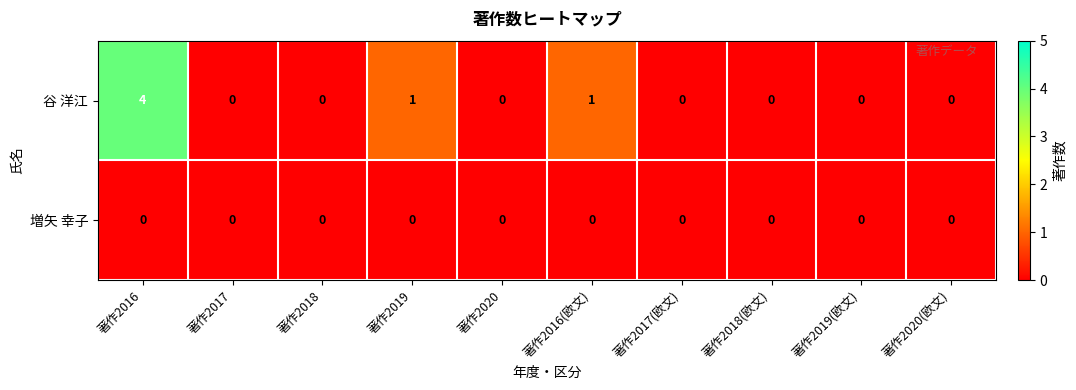

The value of 谷 洋江 at 著作2016 is 5. True or false?

False